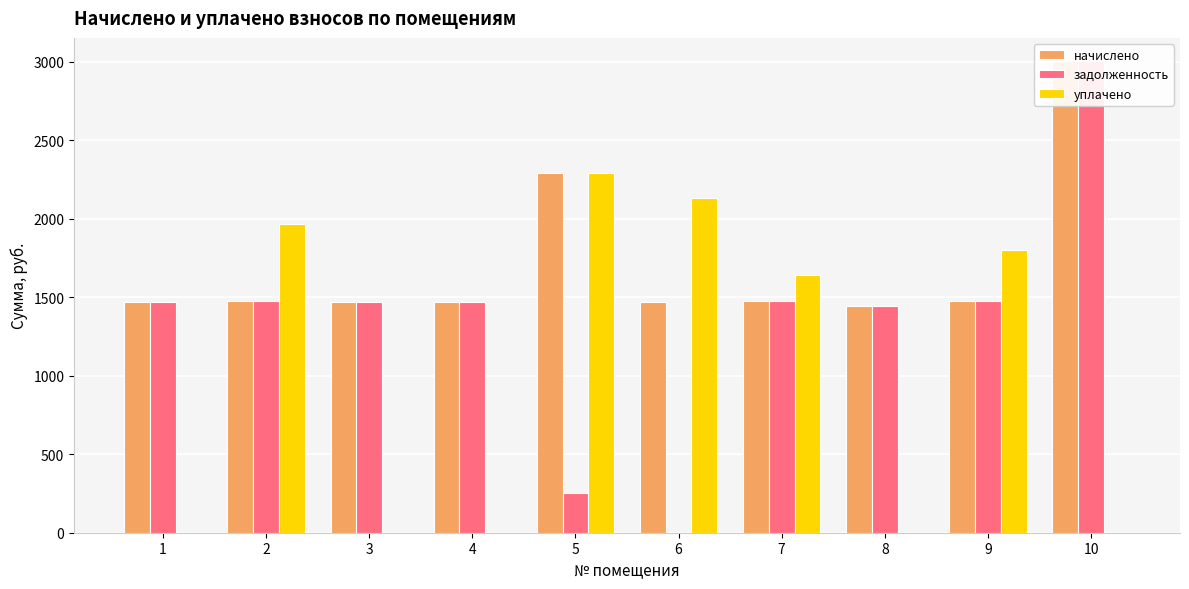

What is the value of the начислено bar at the 9th from the left?

1473.9